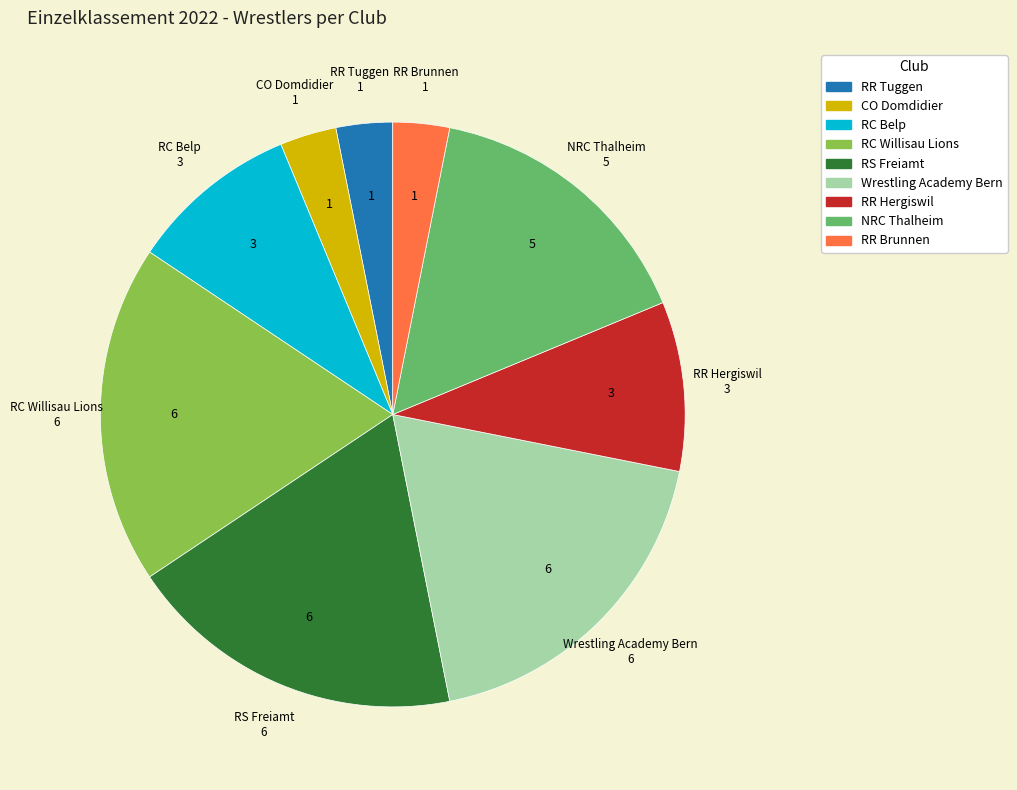

How many segments does this pie chart have?

9